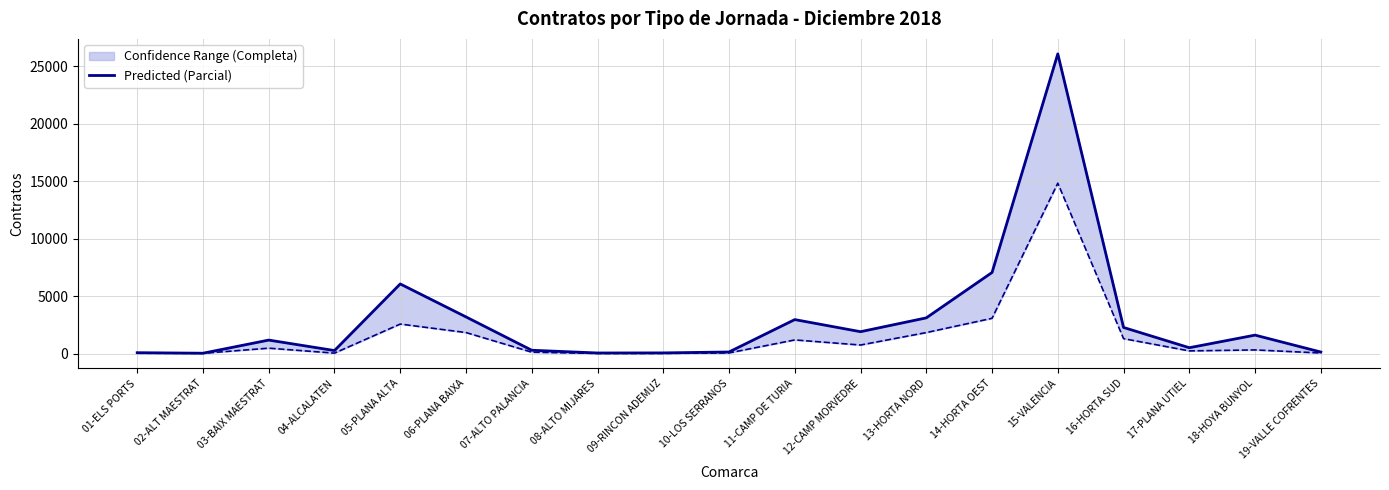

Rank the categories by value from highest to lowest.

15-VALENCIA, 14-HORTA OEST, 05-PLANA ALTA, 06-PLANA BAIXA, 13-HORTA NORD, 11-CAMP DE TURIA, 16-HORTA SUD, 12-CAMP MORVEDRE, 18-HOYA BUNYOL, 03-BAIX MAESTRAT, 17-PLANA UTIEL, 07-ALTO PALANCIA, 04-ALCALATEN, 10-LOS SERRANOS, 19-VALLE COFRENTES, 01-ELS PORTS, 09-RINCON ADEMUZ, 08-ALTO MIJARES, 02-ALT MAESTRAT